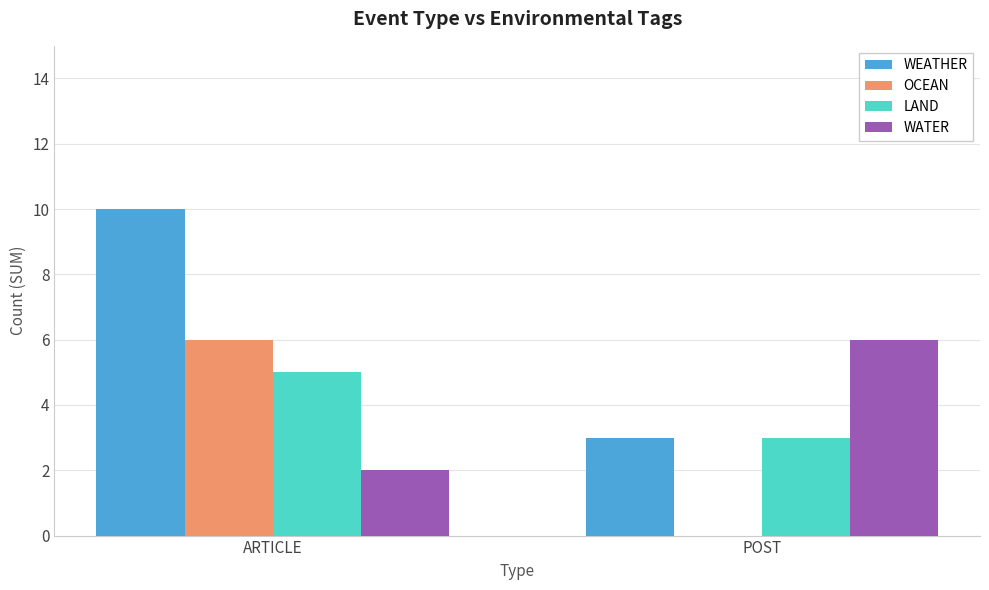

Reading left to right, what are all the values shown in this chart?

WEATHER: 10	3
OCEAN: 6	0
LAND: 5	3
WATER: 2	6